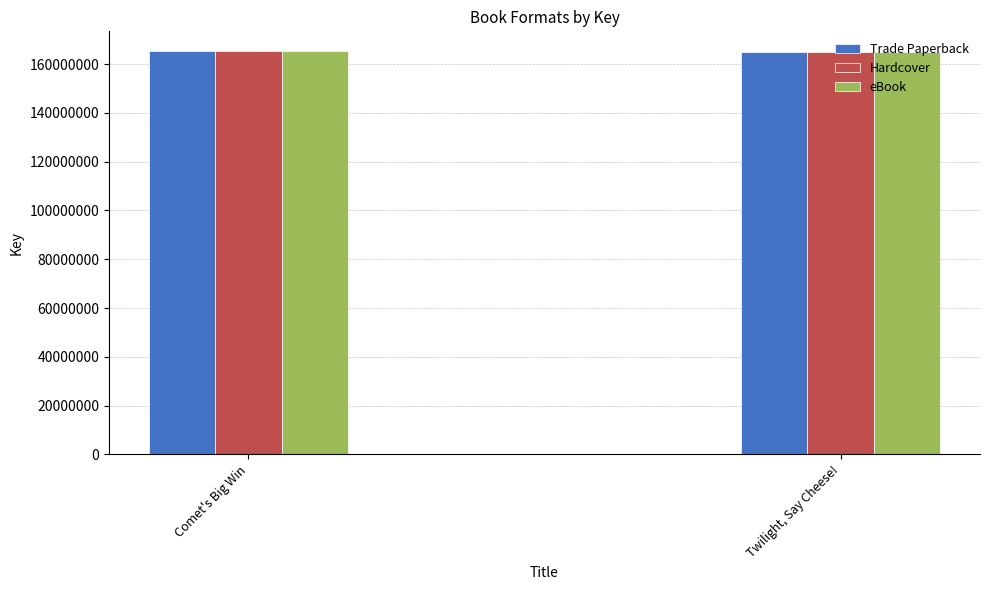

What is the total value across all series at Twilight, Say Cheese!?

495472815